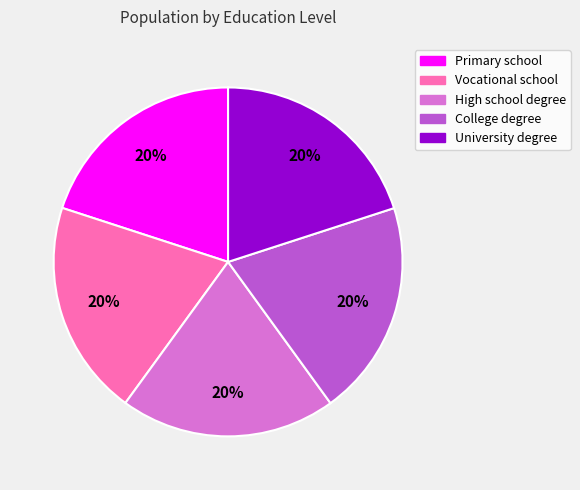

Does any single category account for the majority?

No